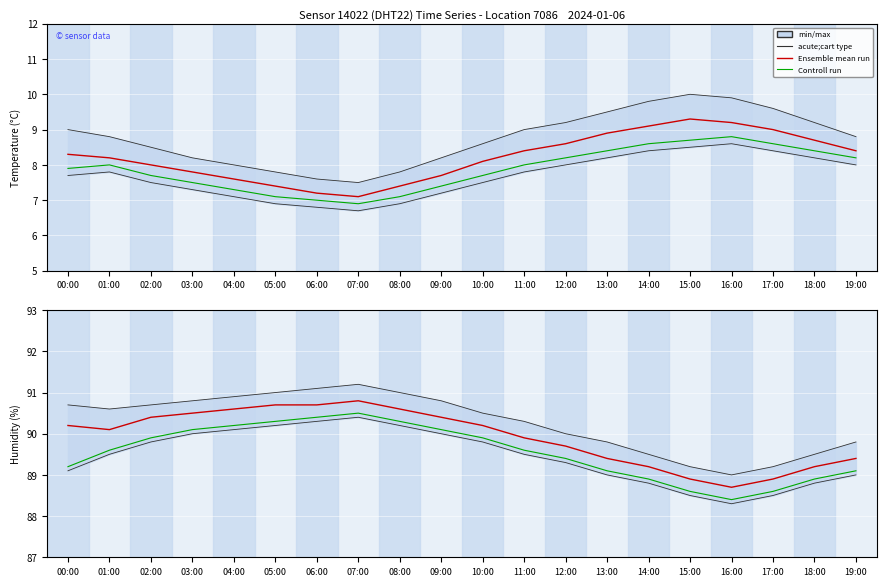

What is the value of the Ensemble mean run point at the 7th from the left?

90.7